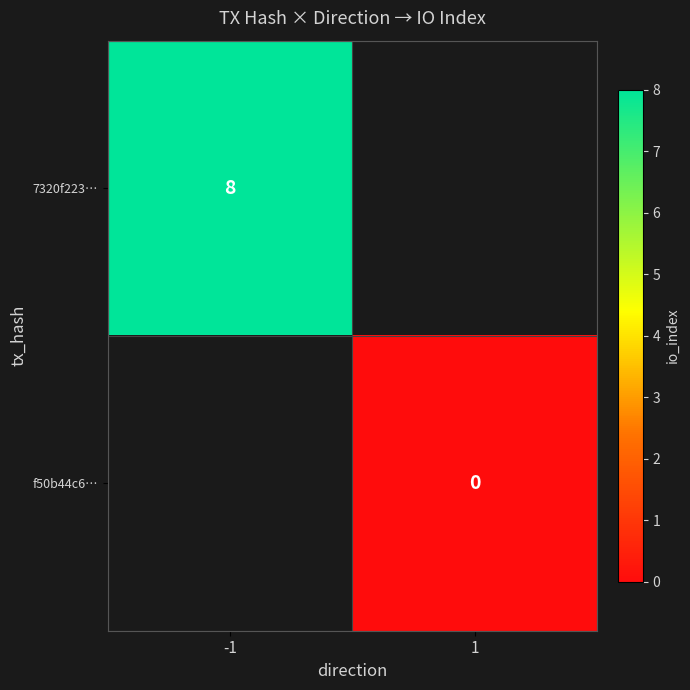

True or false: 7320f223… has a value of 4 at -1.

False